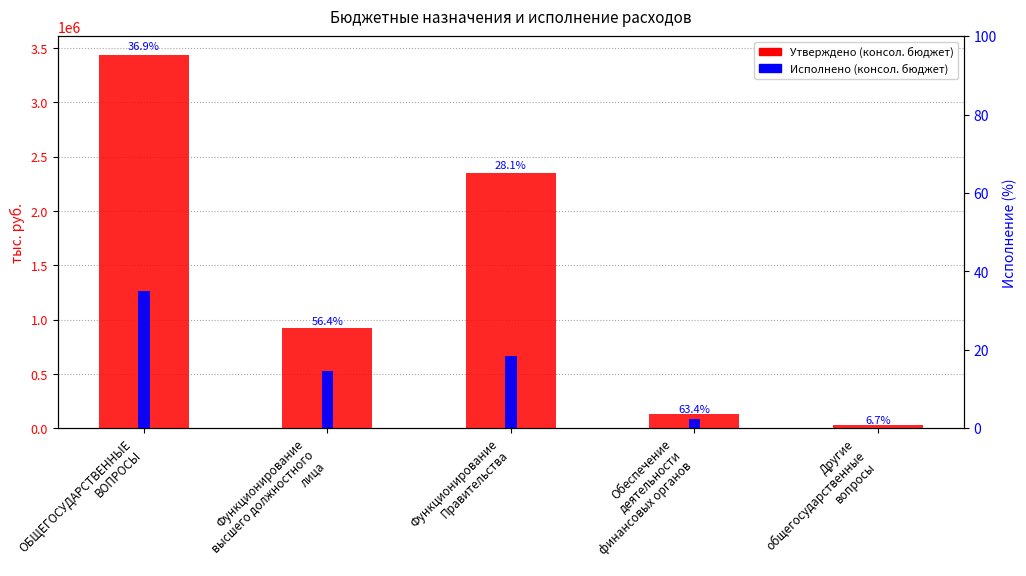

What is the change in value from Обеспечение
деятельности
финансовых органов to Другие
общегосударственные
вопросы?

-98965.7